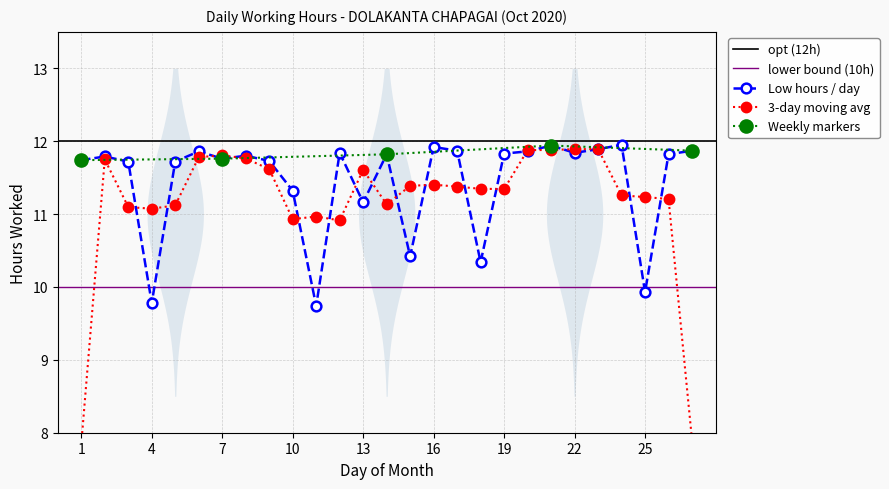

How many values are below 11?

5